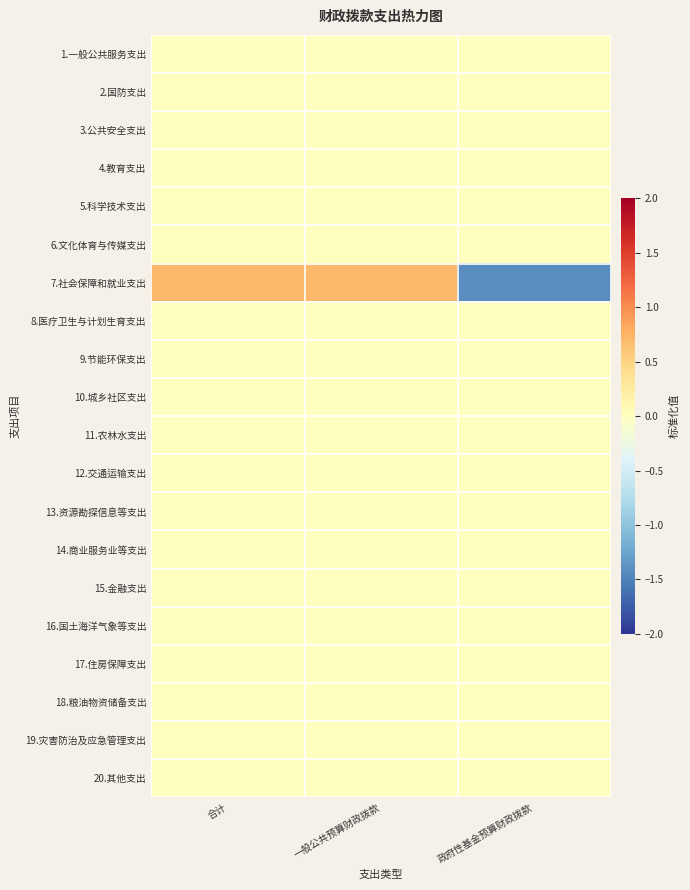

Rank the series by their maximum value, from highest to lowest.

7.社会保障和就业支出, 1.一般公共服务支出, 2.国防支出, 3.公共安全支出, 4.教育支出, 5.科学技术支出, 6.文化体育与传媒支出, 8.医疗卫生与计划生育支出, 9.节能环保支出, 10.城乡社区支出, 11.农林水支出, 12.交通运输支出, 13.资源勘探信息等支出, 14.商业服务业等支出, 15.金融支出, 16.国土海洋气象等支出, 17.住房保障支出, 18.粮油物资储备支出, 19.灾害防治及应急管理支出, 20.其他支出